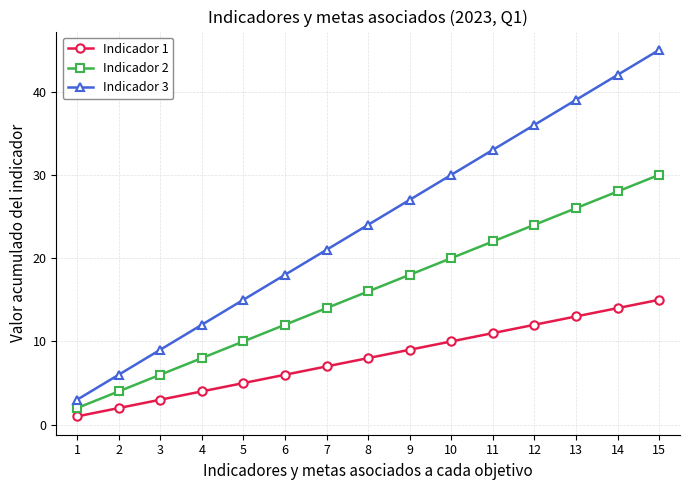

List the series in order of their overall mean, highest first.

Indicador 3, Indicador 2, Indicador 1